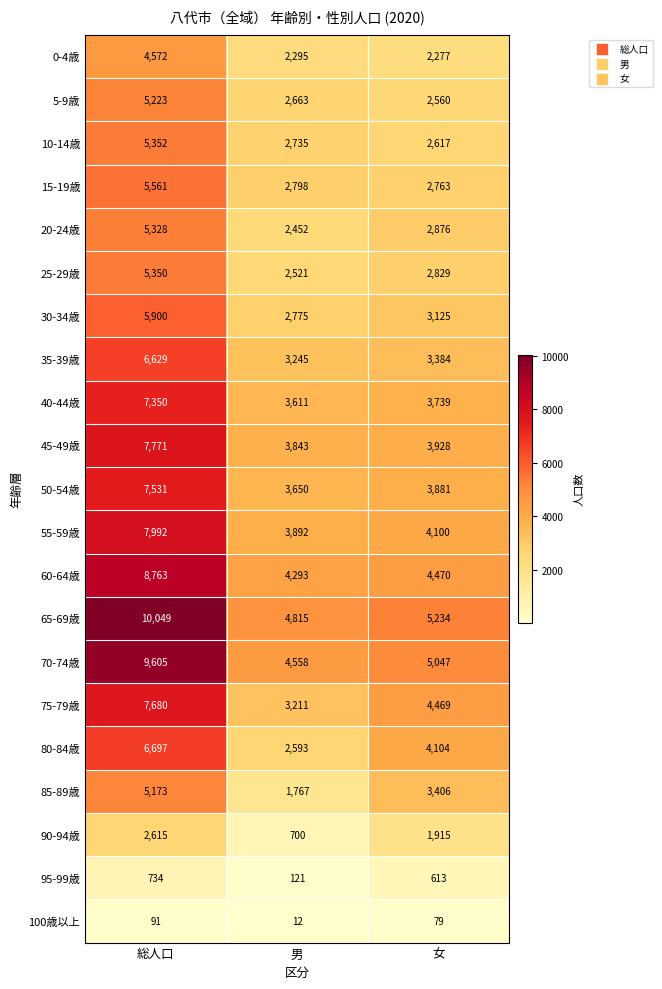

At which category is the sum across all series the highest?

総人口